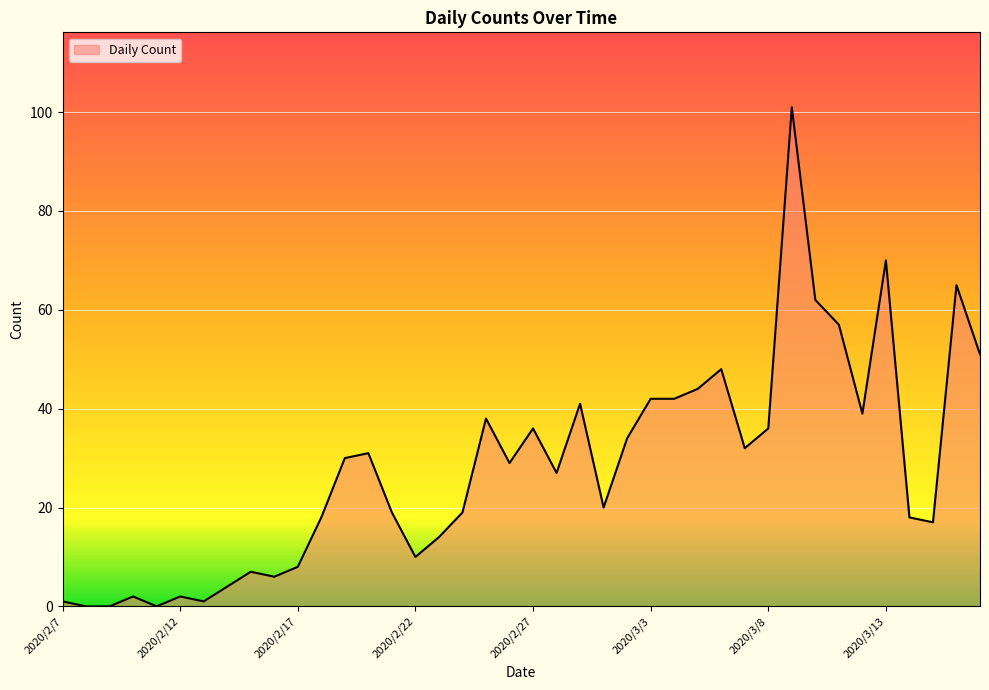

What is the difference between the maximum and minimum values?

101